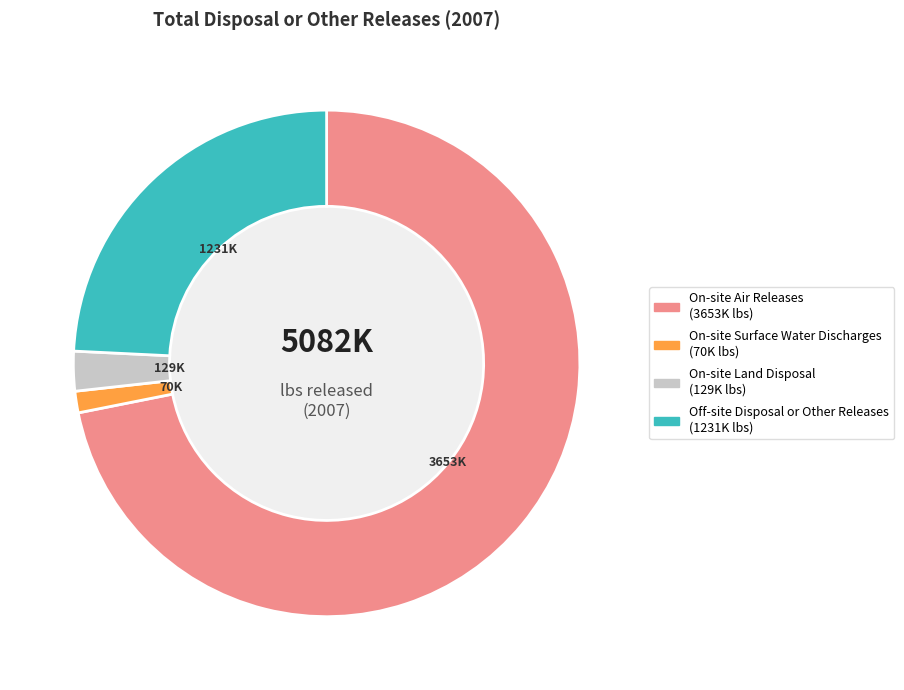

Which has a higher value, Off-site Disposal or Other Releases or On-site Surface Water Discharges?

Off-site Disposal or Other Releases